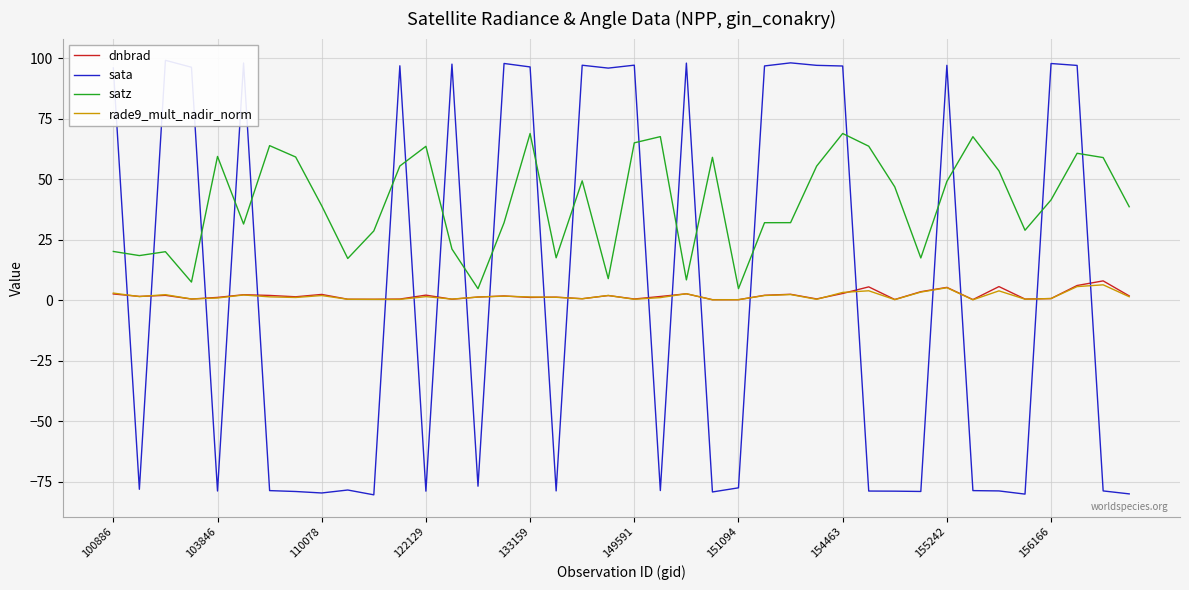

What is the sum of the satz values at 10 and 14?

33.5